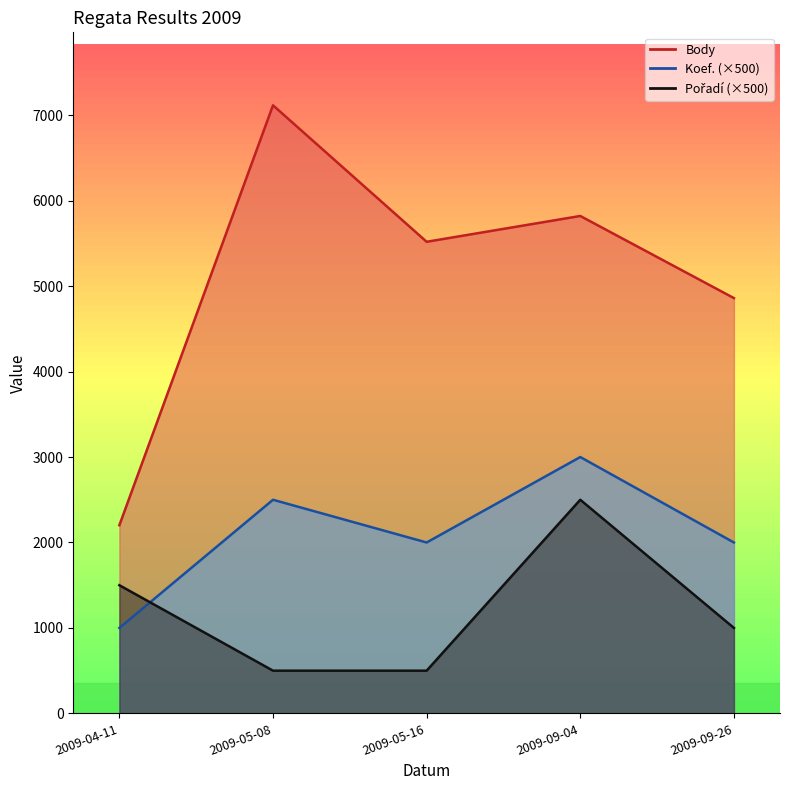

Is it true that Pořadí equals 272 at 2009-05-08?

False